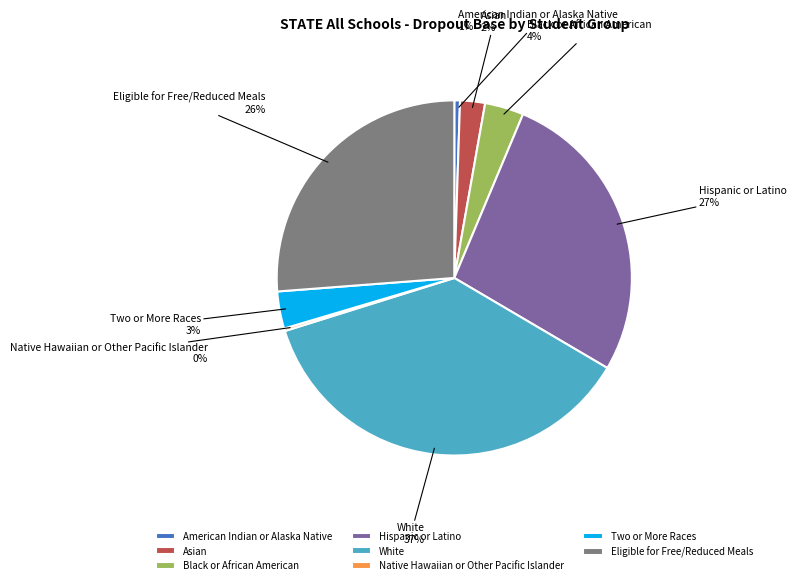

What is the largest slice in the pie chart?

White